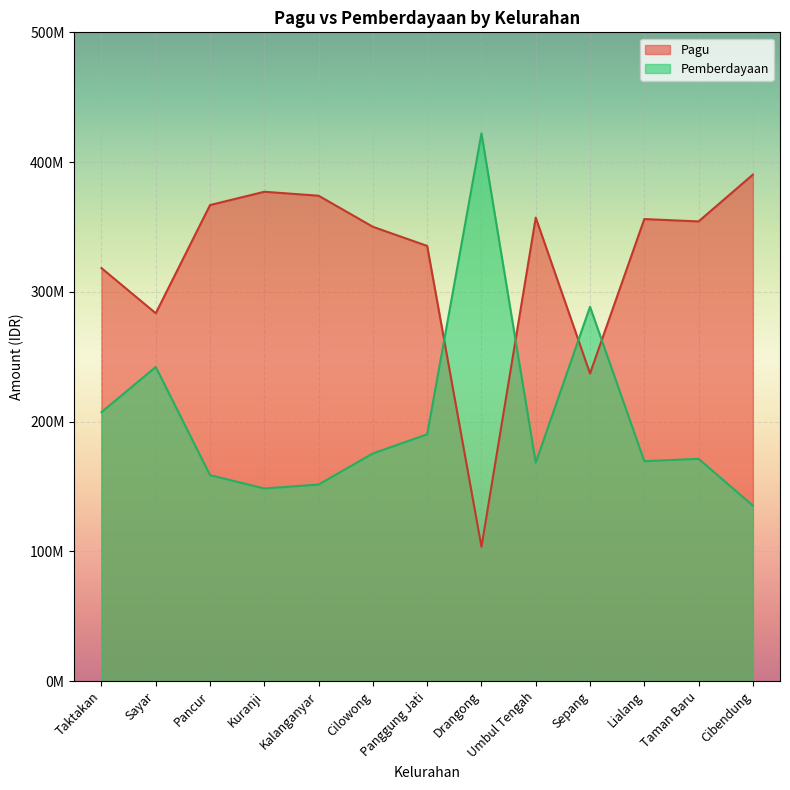

Reading left to right, transcribe all the data shown in this chart.

Pagu: Taktakan=318268433	Sayar=283478433	Pancur=366878433	Kuranji=377128433	Kalanganyar=374078433	Cilowong=350118433	Panggung Jati=335378433	Drangong=103478433	Umbul Tengah=357218433	Sepang=237078433	Lialang=356078433	Taman Baru=354268433	Cibendung=390328433
Pemberdayaan: Taktakan=207290000	Sayar=242080000	Pancur=158680000	Kuranji=148430000	Kalanganyar=151480000	Cilowong=175440000	Panggung Jati=190180000	Drangong=422080000	Umbul Tengah=168340000	Sepang=288480000	Lialang=169480000	Taman Baru=171290000	Cibendung=135230000